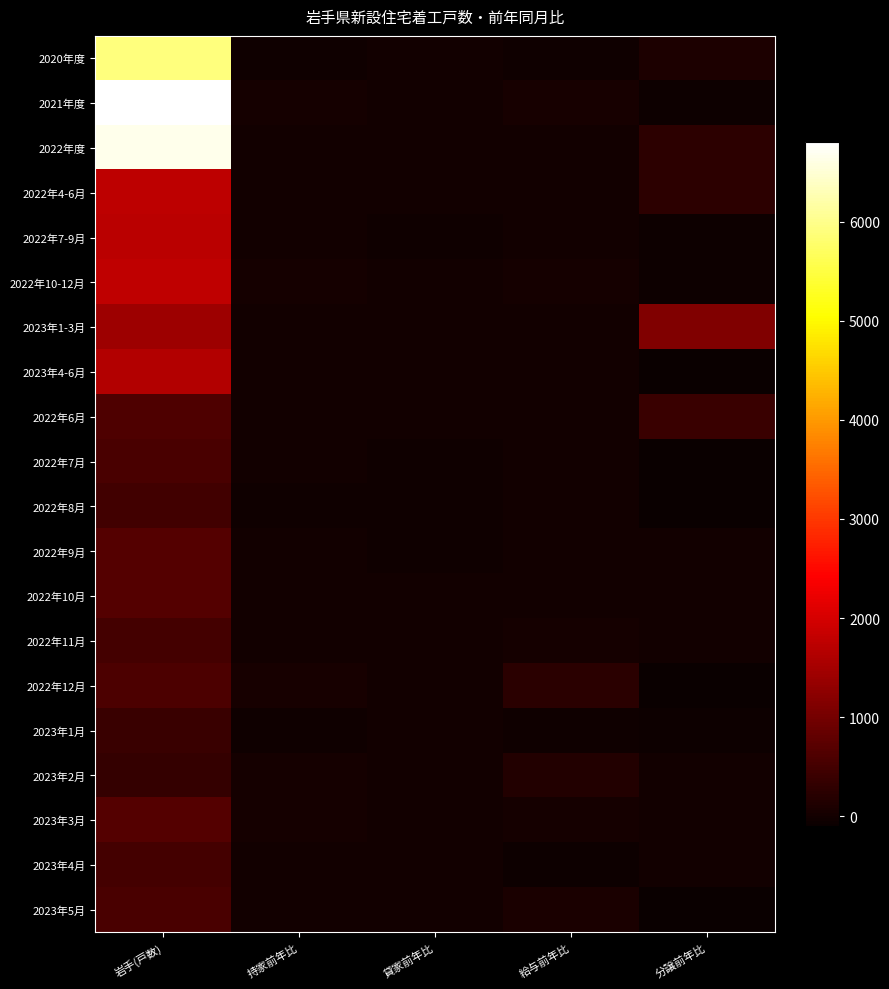

What is the smallest value displayed?

-100.0